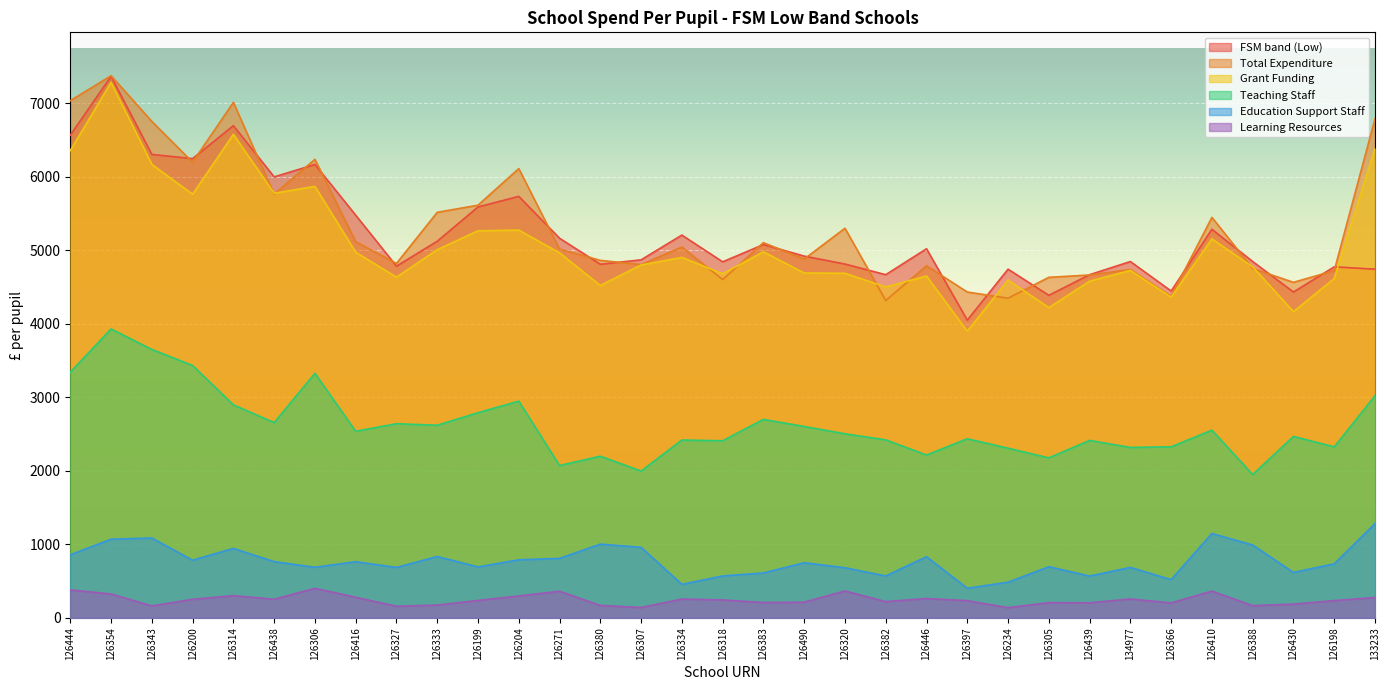

True or false: Grant Funding has a value of 6687 at 126490.

False